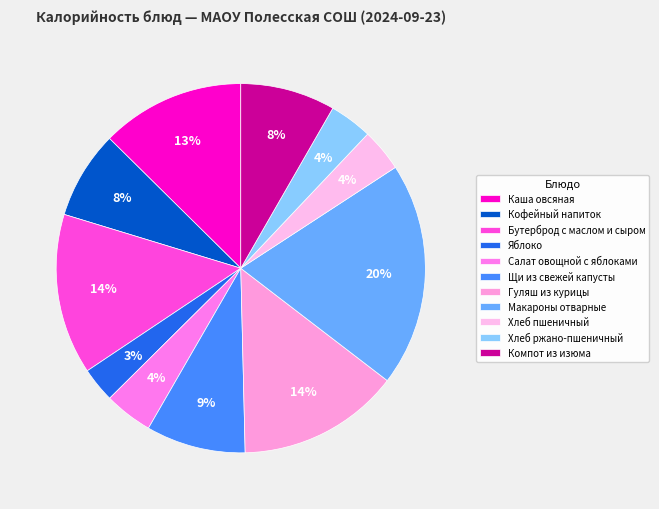

Does any single category account for the majority?

No